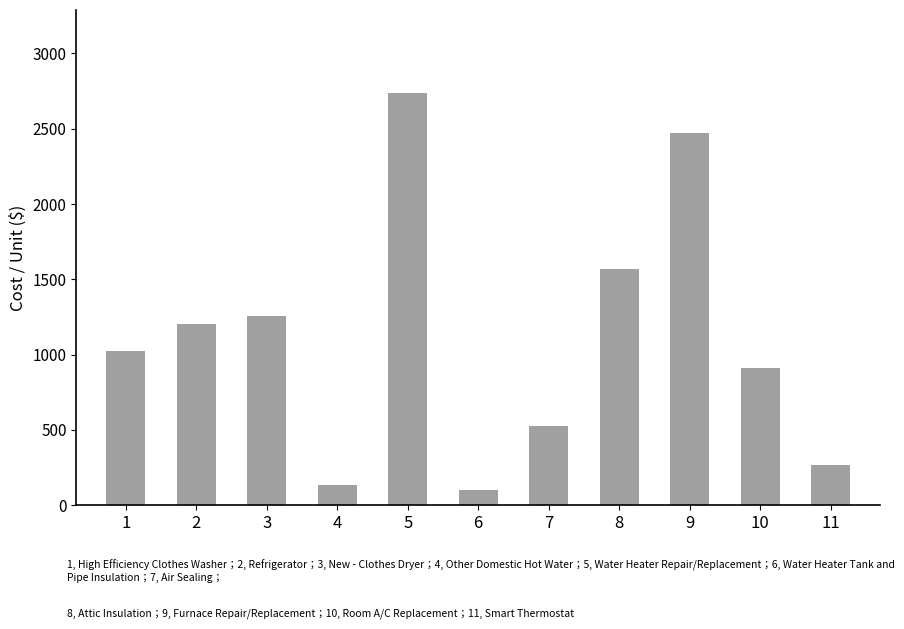

Reading left to right, what are all the values shown in this chart?

1025.4	1202.7	1256.2	134.4	2740.1	100.1	528.3	1566.5	2469.3	909.9	264.1